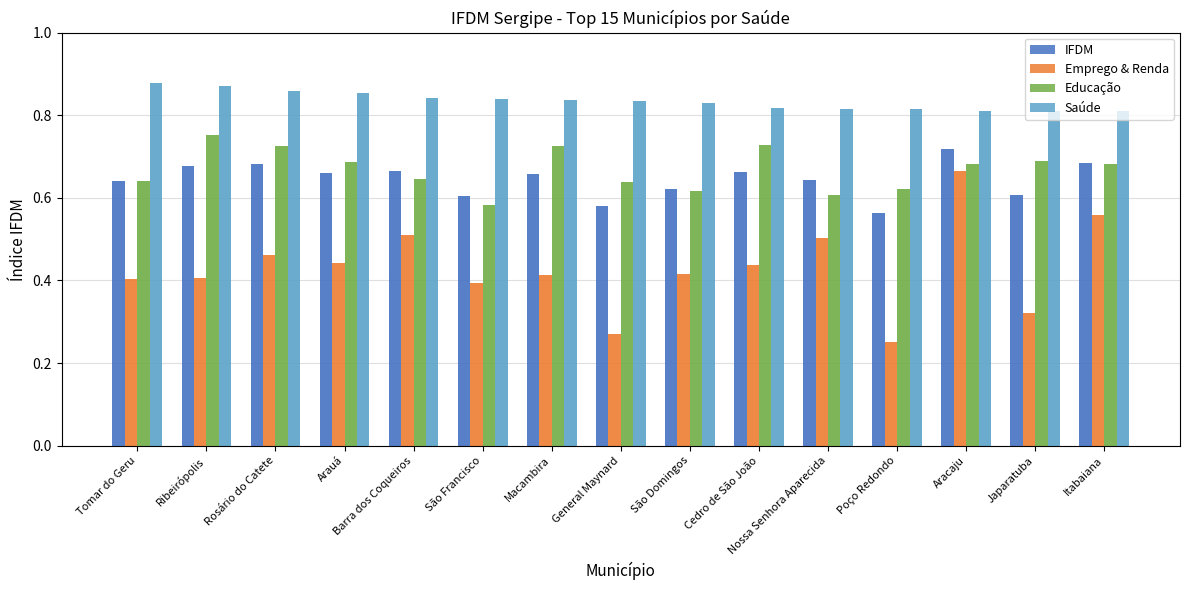

What is the maximum value shown in the chart?

0.9